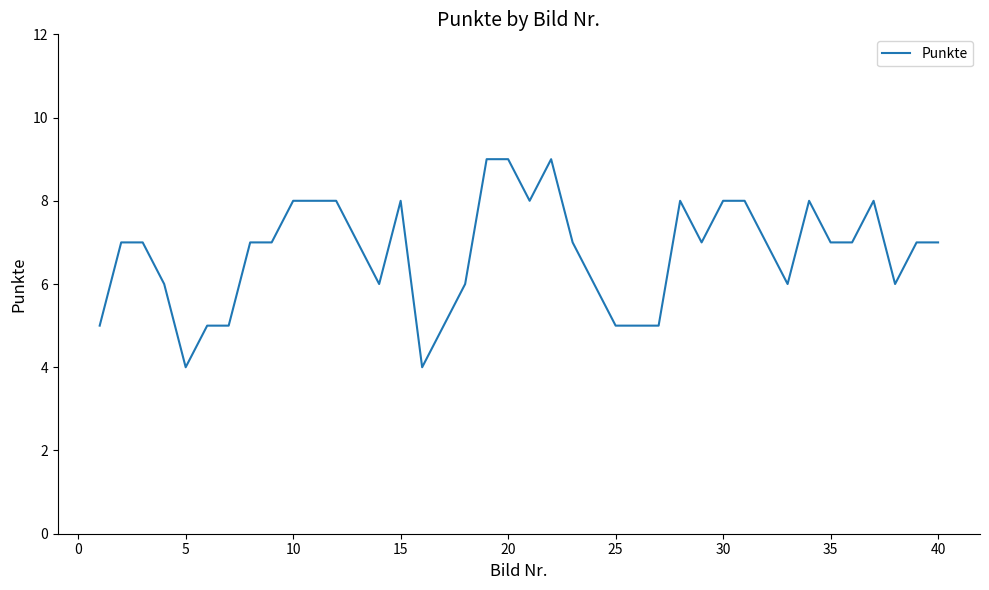

What is the maximum value shown in the chart?

9